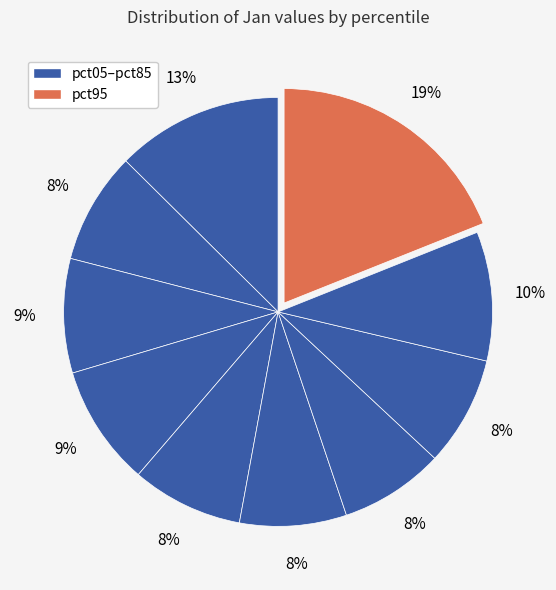

Rank the categories by value from highest to lowest.

pct95, pct05, pct85, pct35, pct25, pct15, pct45, pct75, pct55, pct65